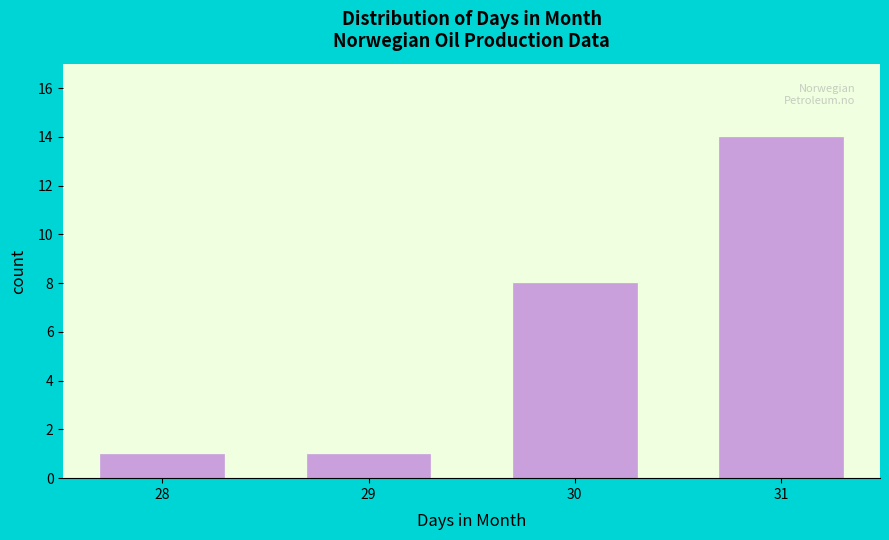

Reading left to right, extract all data points from this chart.

28=1	29=1	30=8	31=14